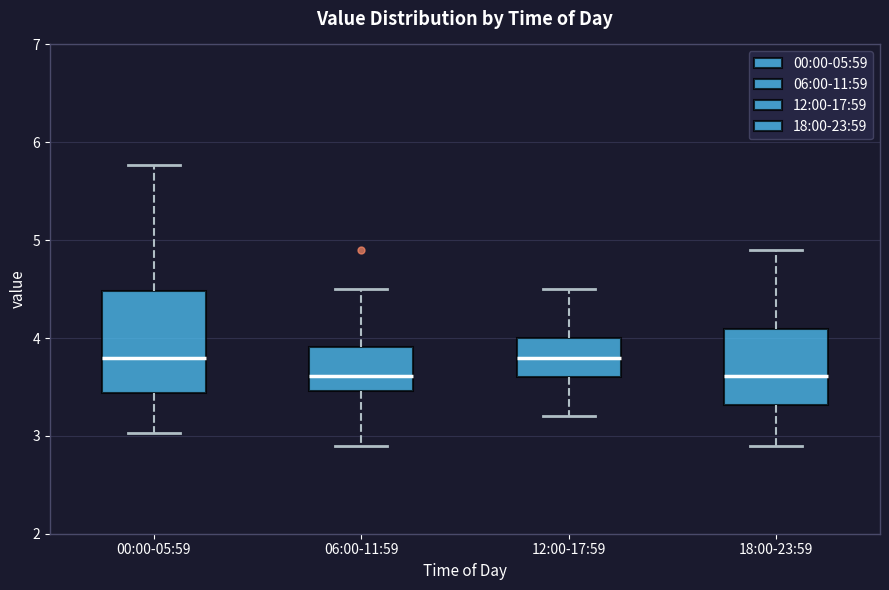

Reading left to right, read every box against the y-axis: the position of its median line, the range the box covers, and the ends of its whiskers. The values are not printed on the chart, so give them approximately, as read against the axis.

00:00-05:59: median 3.8, box 3.4 to 4.5, whiskers 3.0 to 5.8
06:00-11:59: median 3.6, box 3.5 to 3.9, whiskers 2.9 to 4.5
12:00-17:59: median 3.8, box 3.6 to 4.0, whiskers 3.2 to 4.5
18:00-23:59: median 3.6, box 3.3 to 4.1, whiskers 2.9 to 4.9